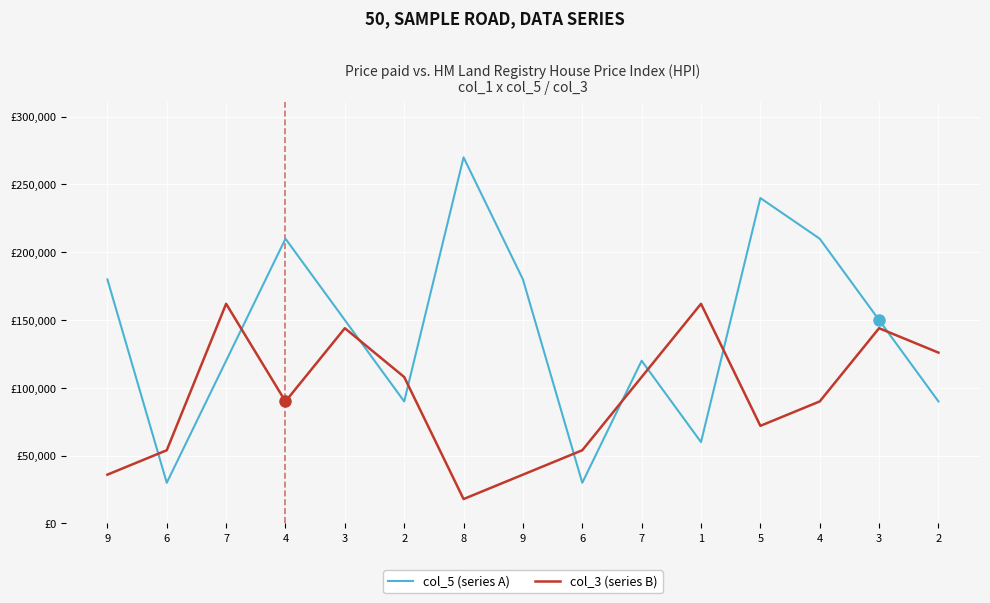

What are all the series names shown in the legend?

col_5 (series A), col_3 (series B)